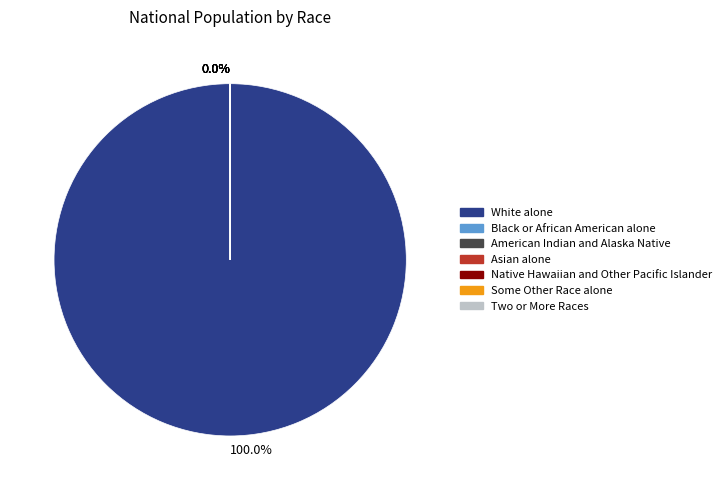

Is there any slice that represents more than half of the pie?

Yes